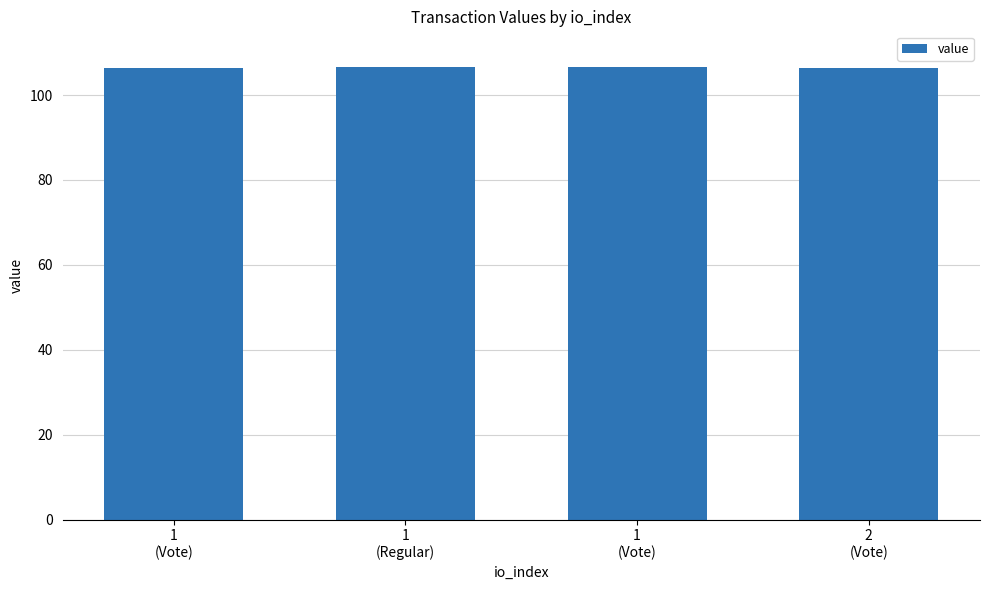

Does the chart contain stacked bars?

No